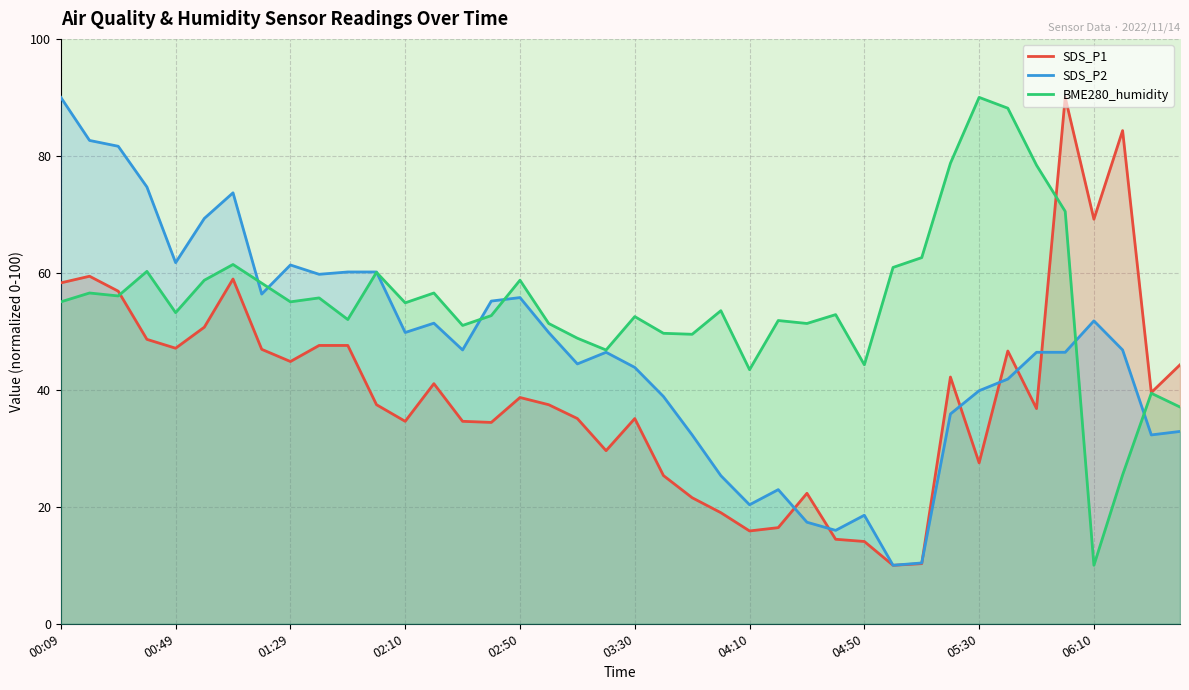

List the series in order of their overall mean, highest first.

BME280_humidity, SDS_P2, SDS_P1